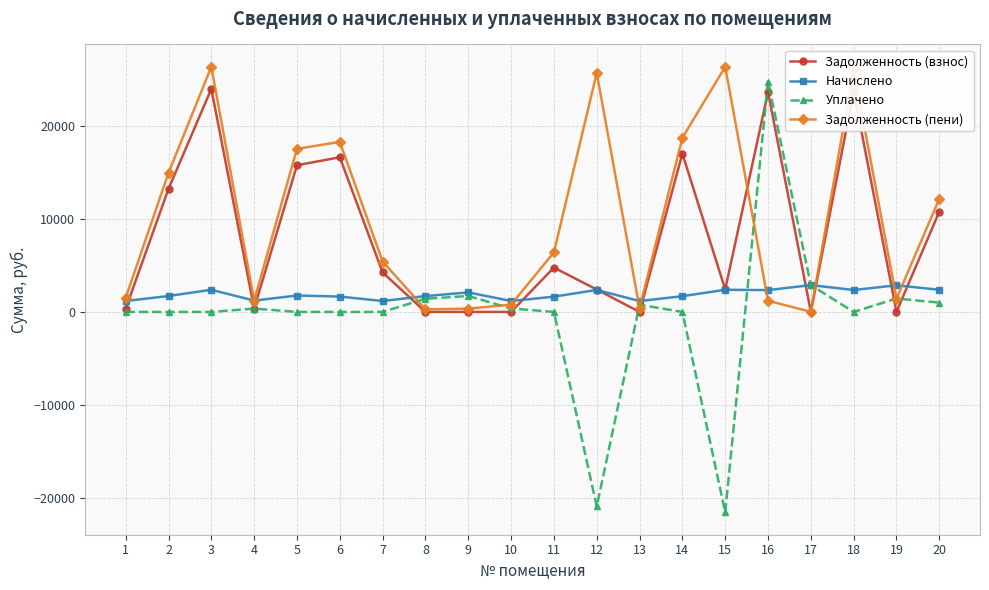

What are all the series names shown in the legend?

Задолженность (взнос), Начислено, Уплачено, Задолженность (пени)